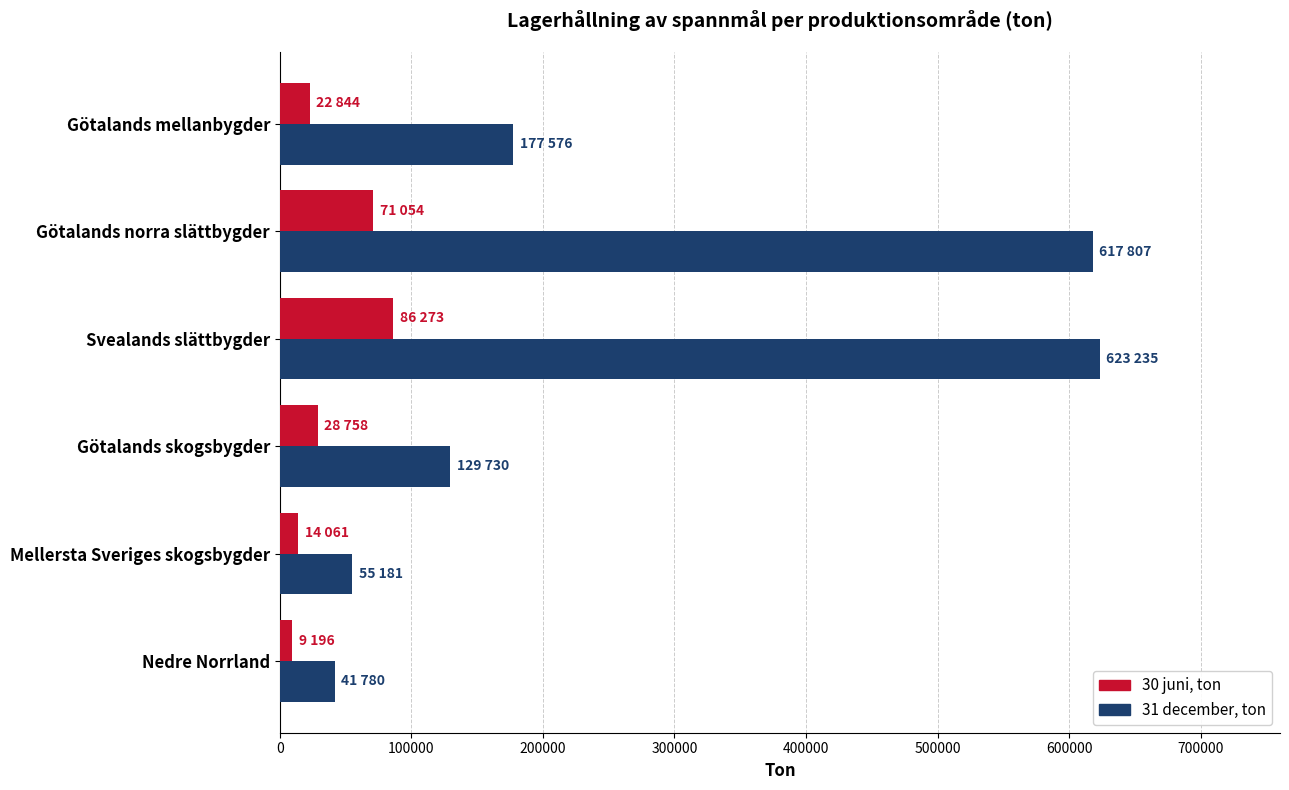

Is it true that 31 december, ton equals 129730 at Götalands skogsbygder?

True